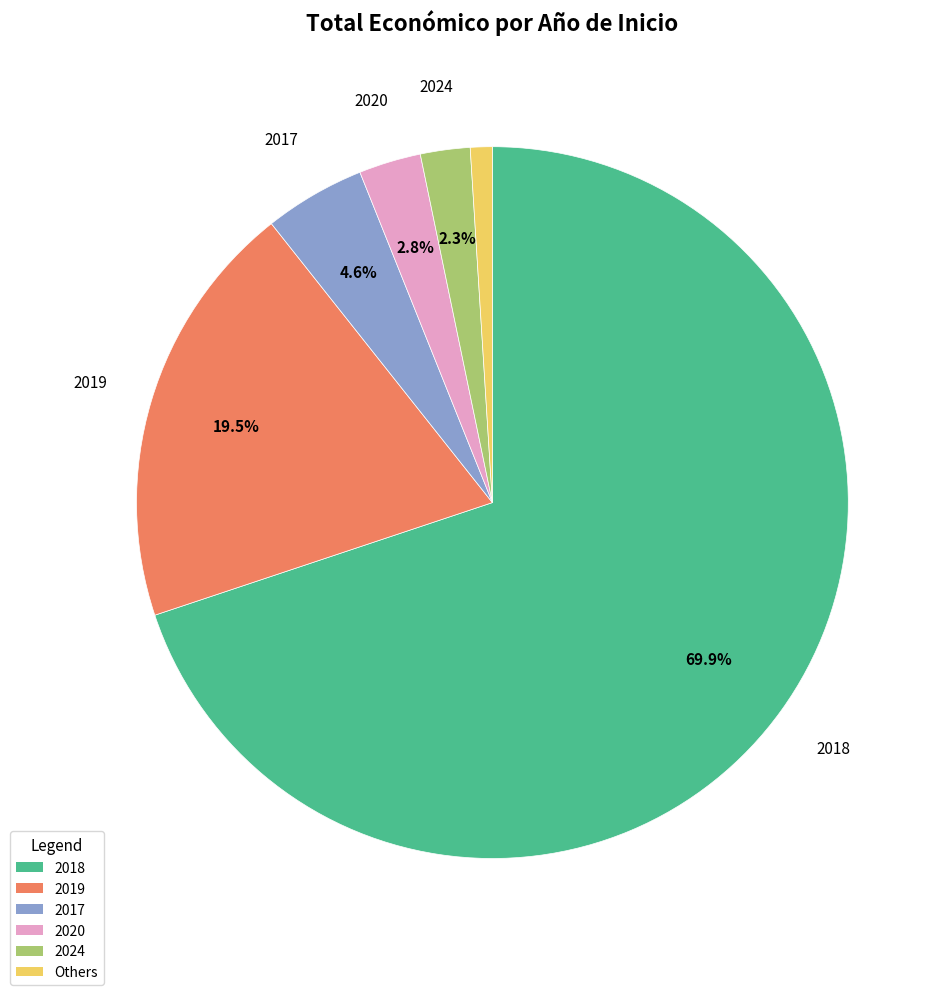

Is there a majority slice in this chart?

Yes